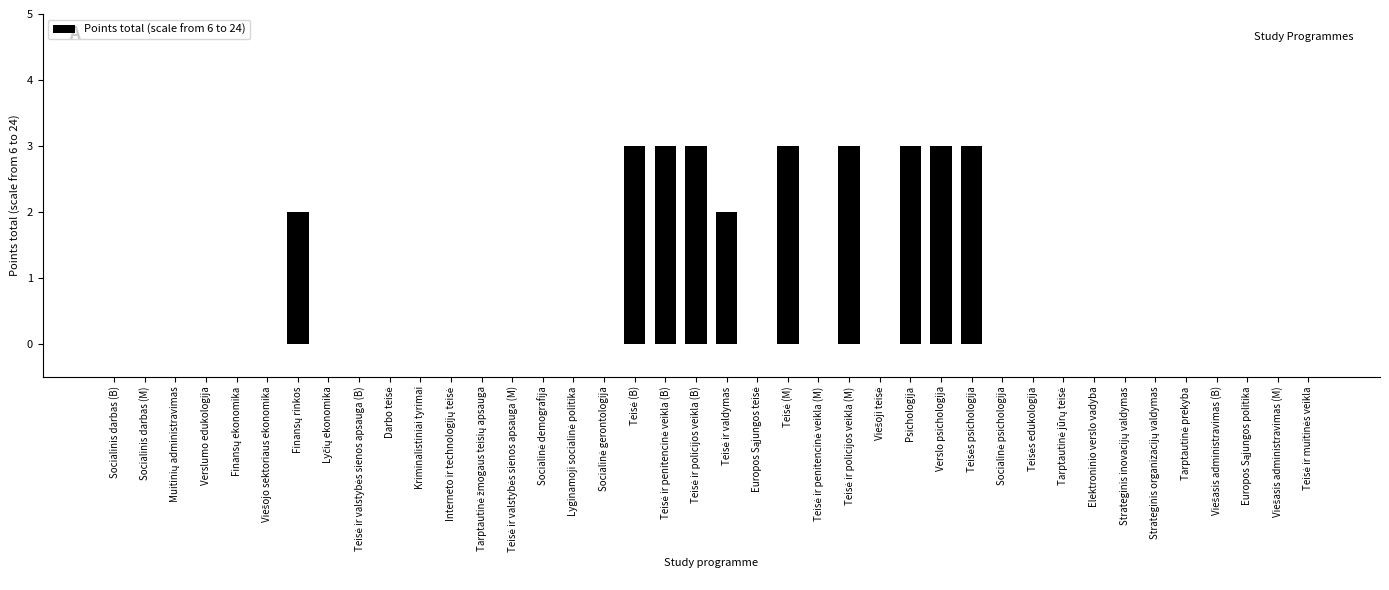

Is it true that the value at Socialinis darbas (B) is 2?

False